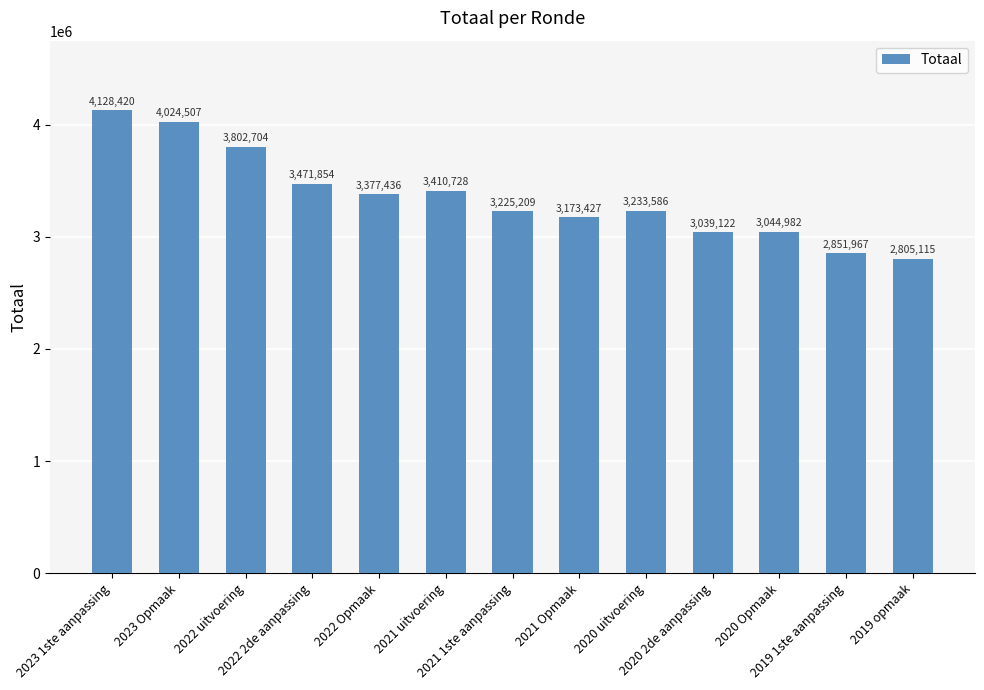

The chart shows a value of 3410728 at 2021 uitvoering. True or false?

True